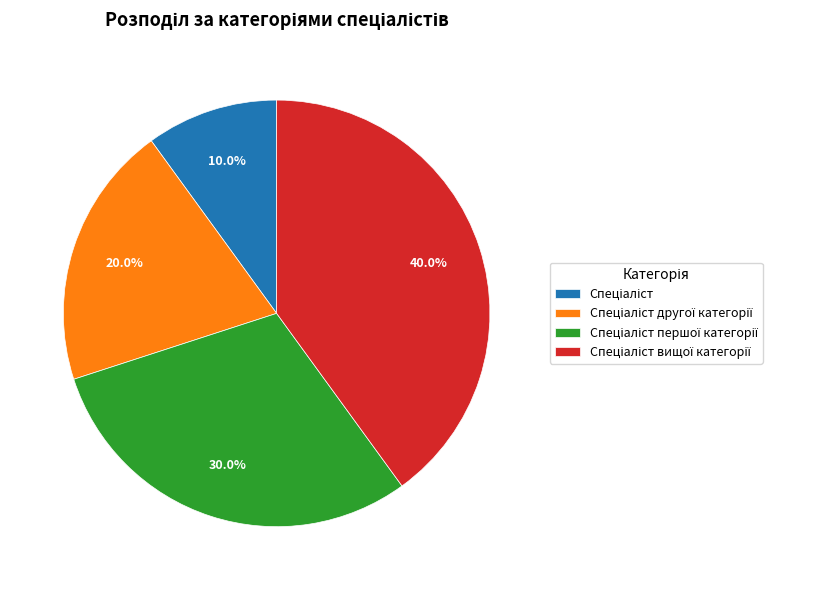

Is there a majority slice in this chart?

No